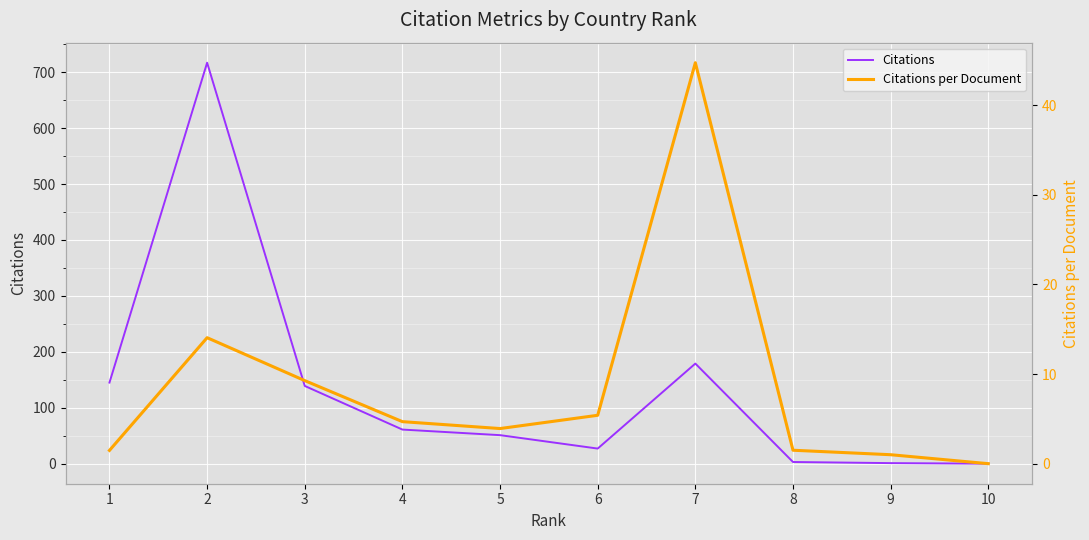

Rank the categories by Citations value from highest to lowest.

2, 7, 1, 3, 4, 5, 6, 8, 9, 10